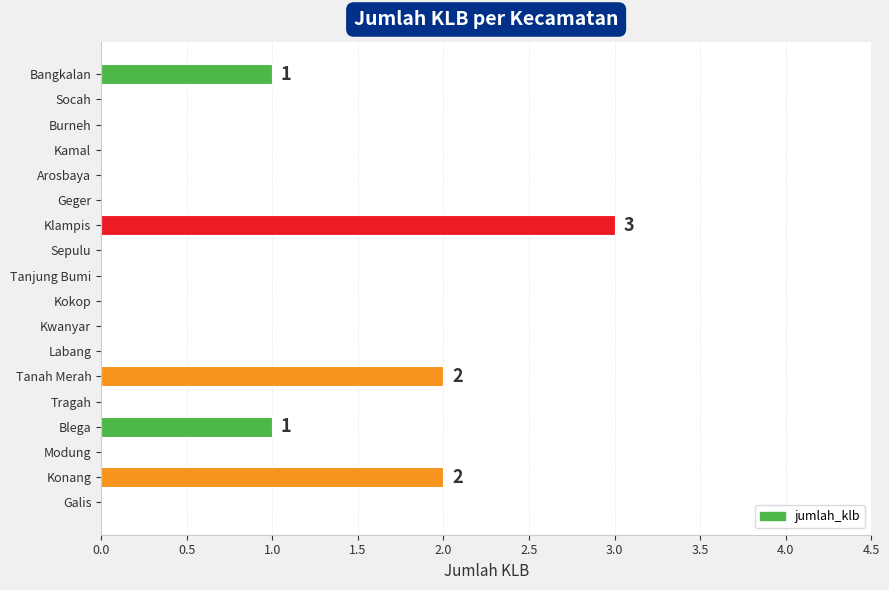

What is the change in value from Geger to Konang?

+2